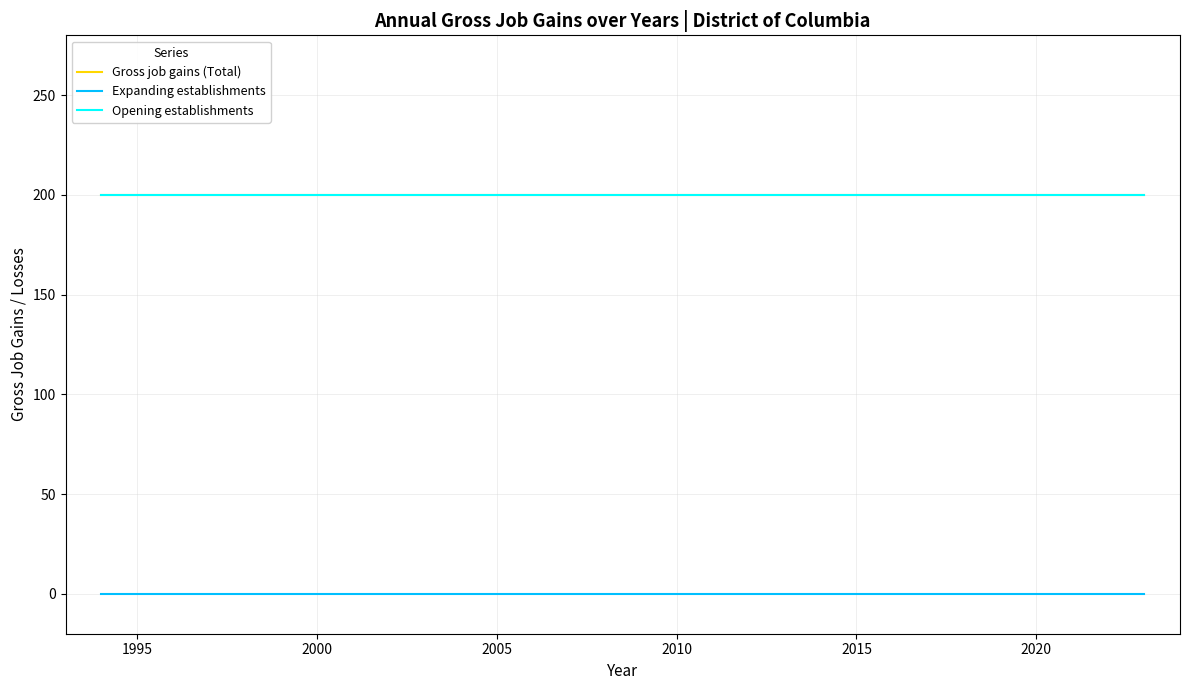

At how many categories does at least one series exceed 173?

15